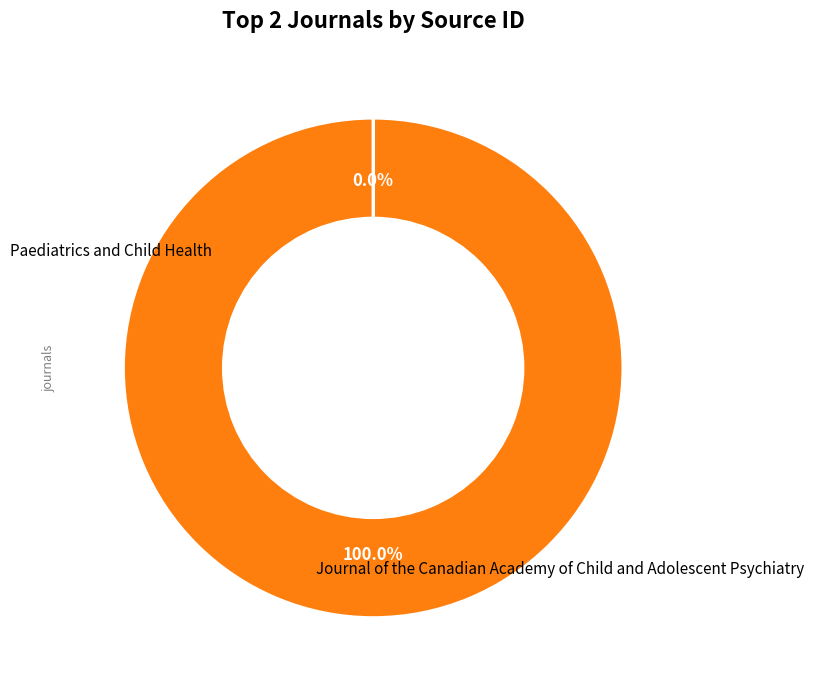

Is there a majority slice in this chart?

Yes